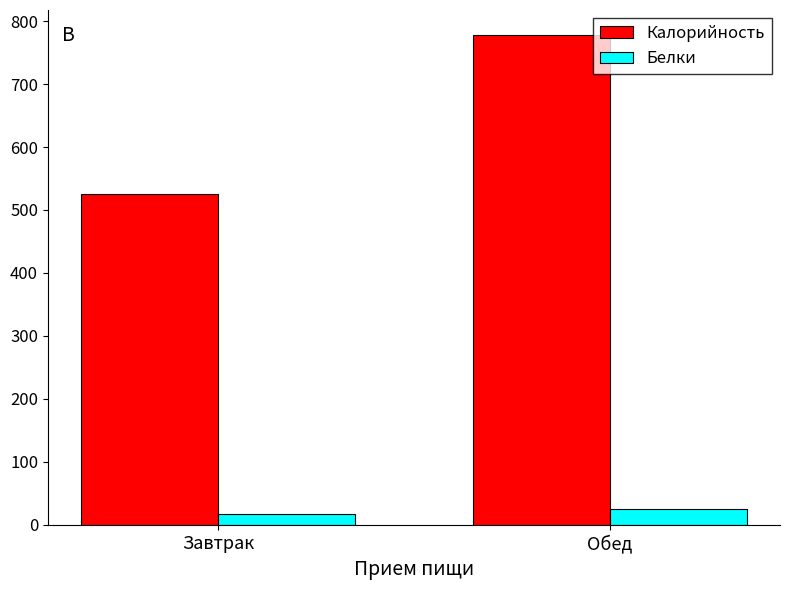

How many values in the Калорийность series are below 778?

1